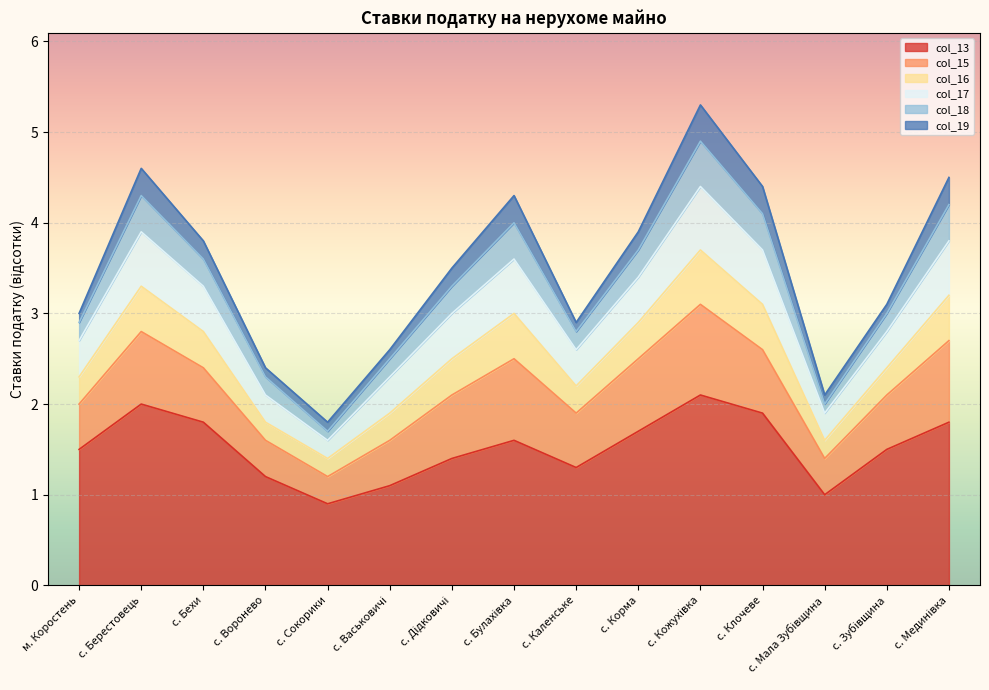

The col_13 series shows 1.2 at с. Воронево. True or false?

True